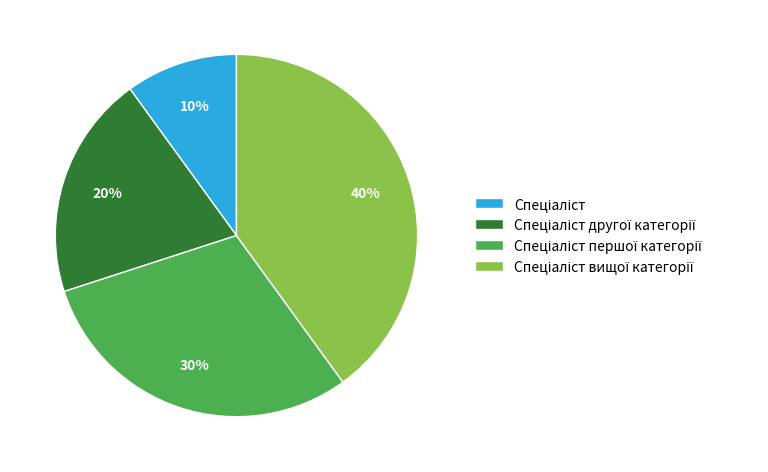

To the nearest percent, what is the average slice percentage?

25%